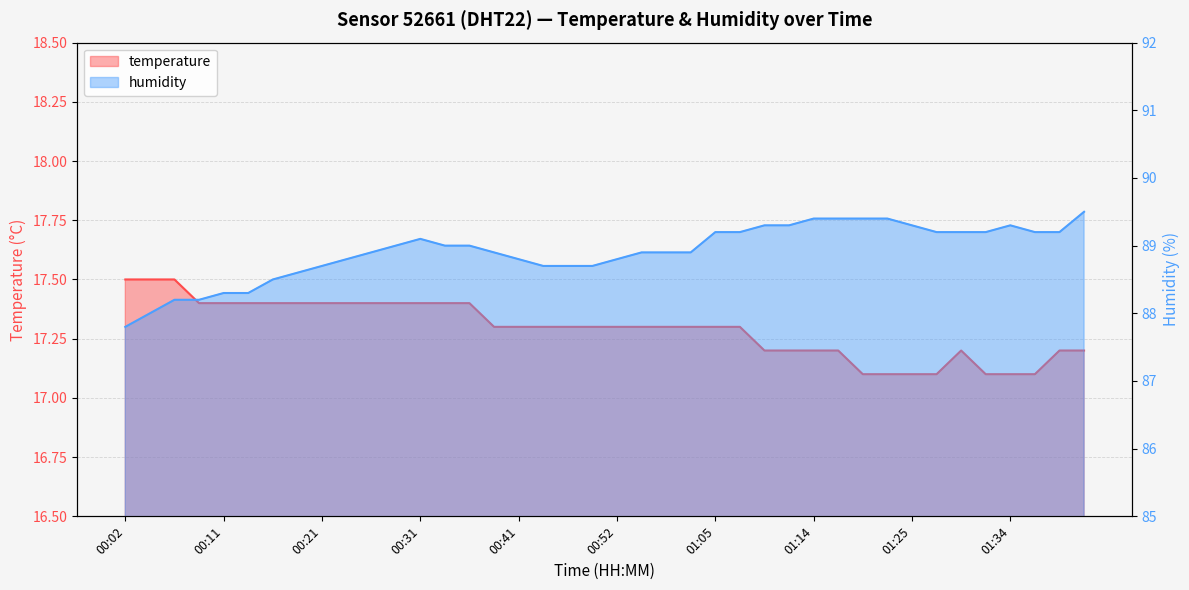

Reading left to right, what are all the values shown in this chart?

temperature: 00:02=17.5	00:04=17.5	00:07=17.5	00:09=17.4	00:11=17.4	00:14=17.4	00:16=17.4	00:19=17.4	00:21=17.4	00:24=17.4	00:26=17.4	00:29=17.4	00:31=17.4	00:34=17.4	00:36=17.4	00:39=17.3	00:41=17.3	00:44=17.3	00:46=17.3	00:49=17.3	00:52=17.3	00:54=17.3	00:57=17.3	00:59=17.3	01:05=17.3	01:07=17.3	01:09=17.2	01:12=17.2	01:14=17.2	01:17=17.2	01:19=17.1	01:22=17.1	01:25=17.1	01:27=17.1	01:29=17.2	01:32=17.1	01:34=17.1	01:37=17.1	01:39=17.2	01:45=17.2
humidity: 00:02=87.8	00:04=88.0	00:07=88.2	00:09=88.2	00:11=88.3	00:14=88.3	00:16=88.5	00:19=88.6	00:21=88.7	00:24=88.8	00:26=88.9	00:29=89.0	00:31=89.1	00:34=89.0	00:36=89.0	00:39=88.9	00:41=88.8	00:44=88.7	00:46=88.7	00:49=88.7	00:52=88.8	00:54=88.9	00:57=88.9	00:59=88.9	01:05=89.2	01:07=89.2	01:09=89.3	01:12=89.3	01:14=89.4	01:17=89.4	01:19=89.4	01:22=89.4	01:25=89.3	01:27=89.2	01:29=89.2	01:32=89.2	01:34=89.3	01:37=89.2	01:39=89.2	01:45=89.5